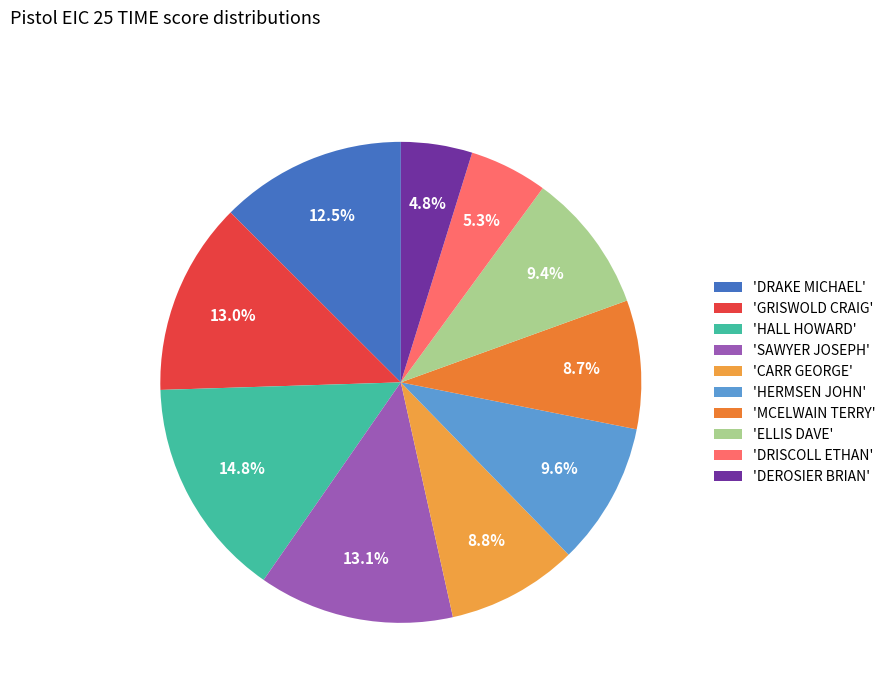

Count the number of slices in the pie.

10